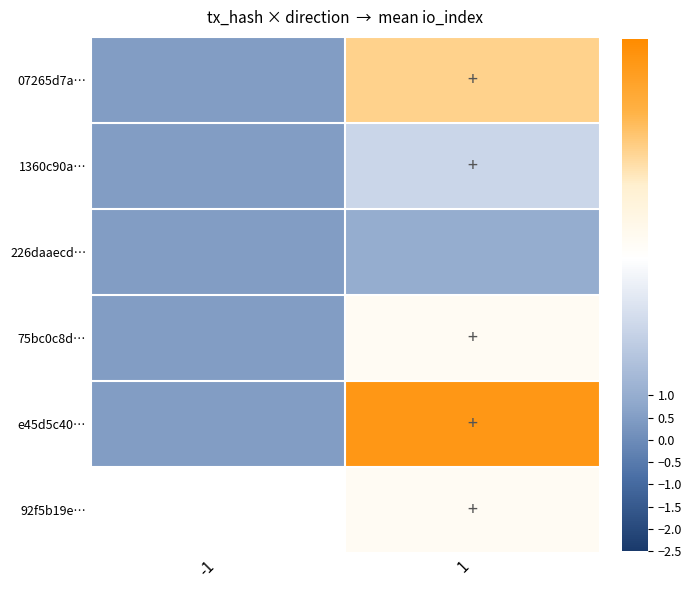

Is the value of 07265d7a… at -1 greater than the value of 226daaecd… at -1?

No